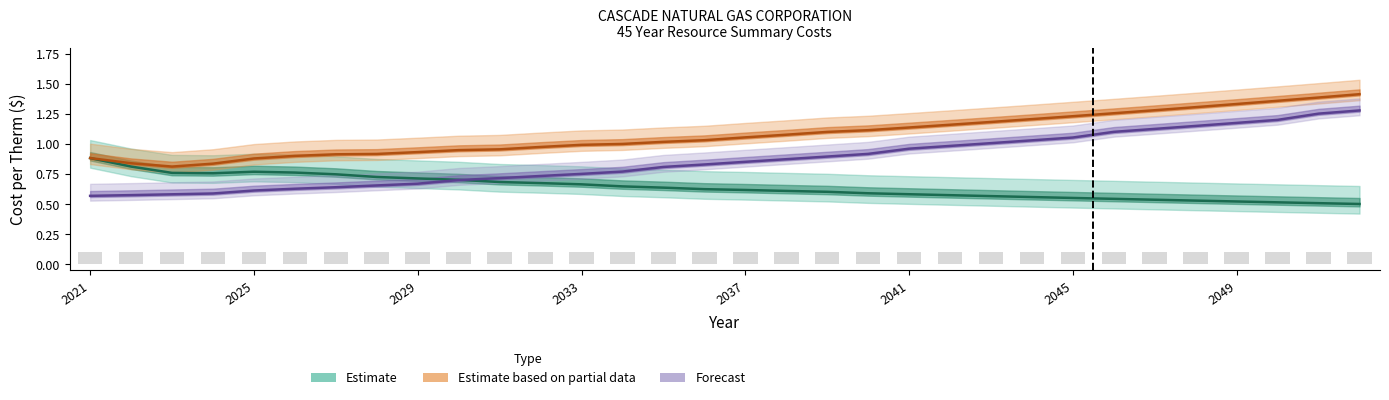

How many categories are shown in the chart?

32